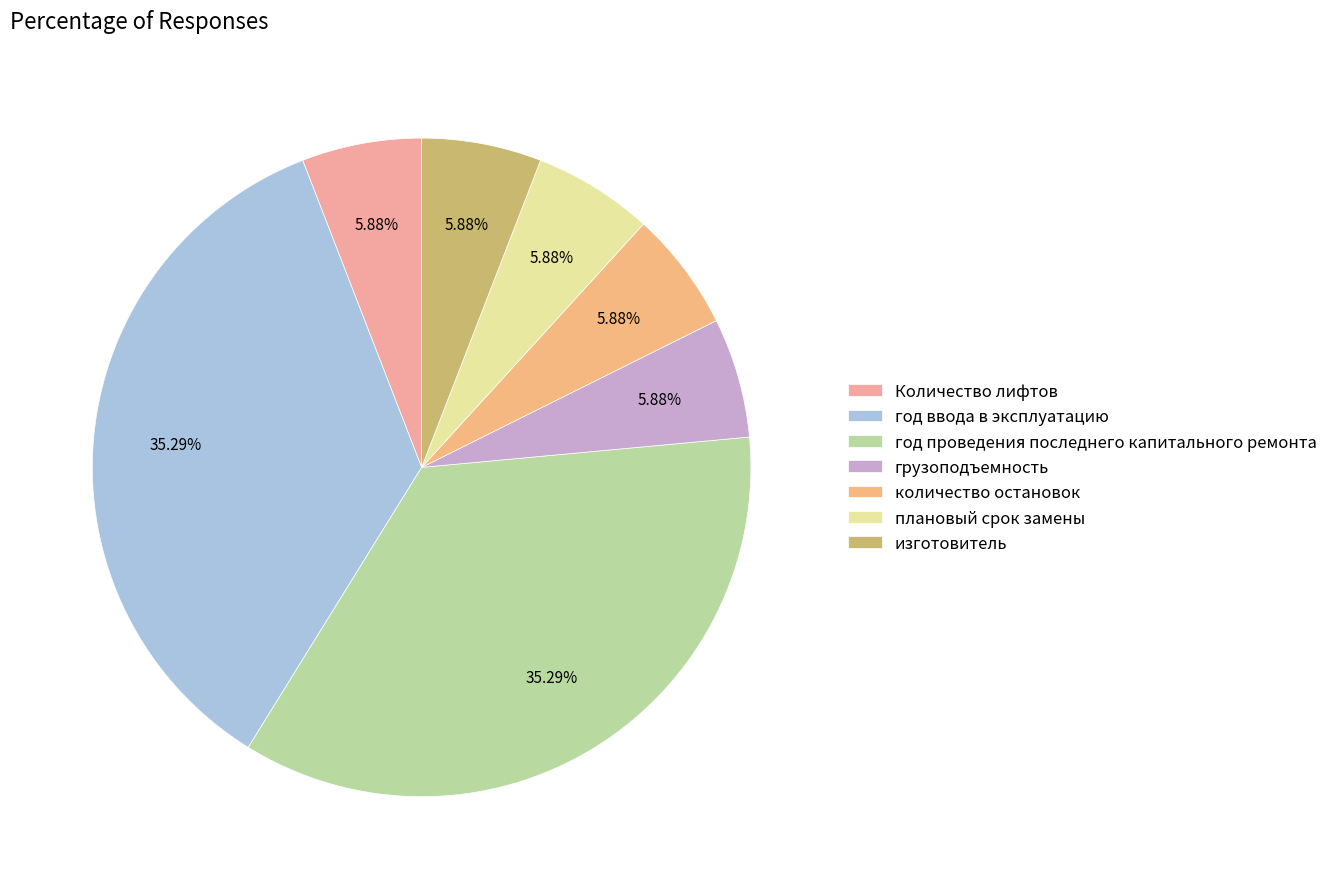

Between год проведения последнего капитального ремонта and плановый срок замены, which is larger?

год проведения последнего капитального ремонта